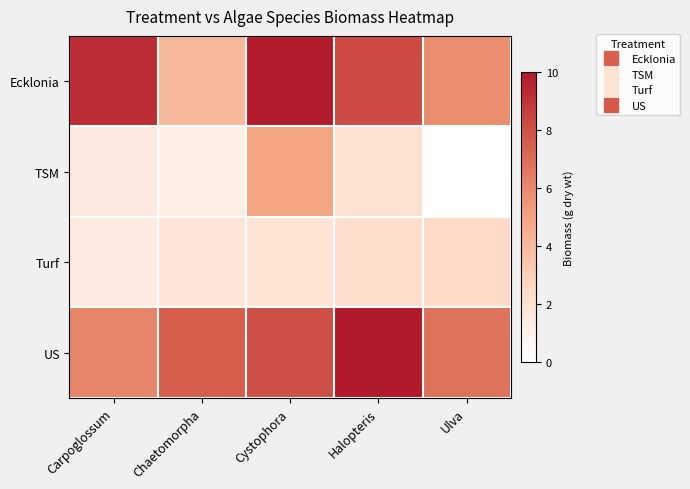

Reading right to left, what are all the values shown in this chart?

Ecklonia: Ulva=5.8	Halopteris=8.2	Cystophora=9.8	Chaetomorpha=4.0	Carpoglossum=9.3
TSM: Ulva=0.0	Halopteris=2.1	Cystophora=5.0	Chaetomorpha=1.1	Carpoglossum=1.4
Turf: Ulva=2.5	Halopteris=2.3	Cystophora=1.9	Chaetomorpha=1.8	Carpoglossum=1.3
US: Ulva=6.8	Halopteris=9.9	Cystophora=8.1	Chaetomorpha=7.5	Carpoglossum=6.2